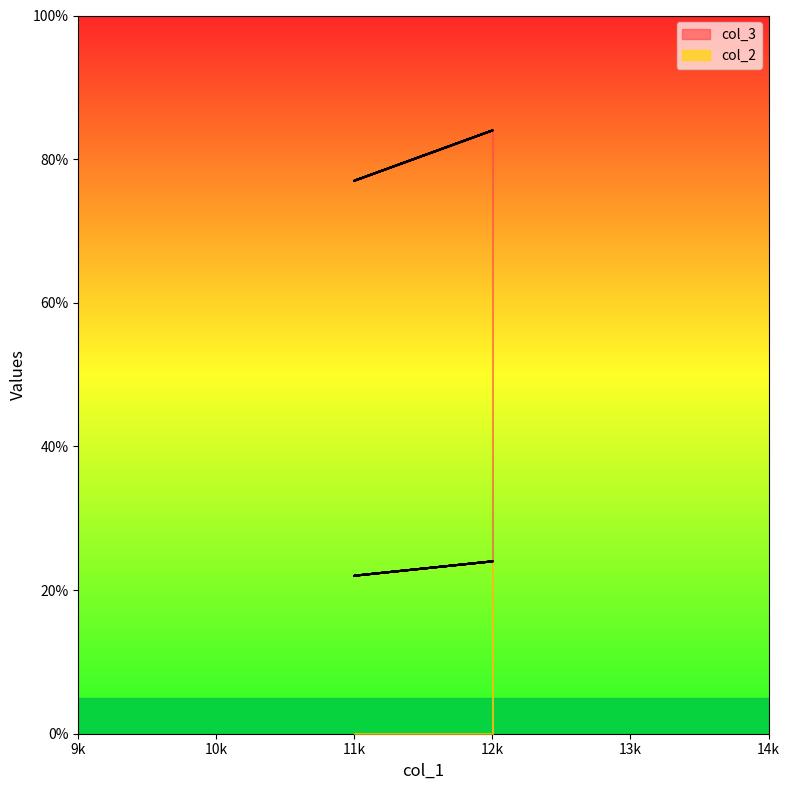

What is the total value across all series at 12k?

108